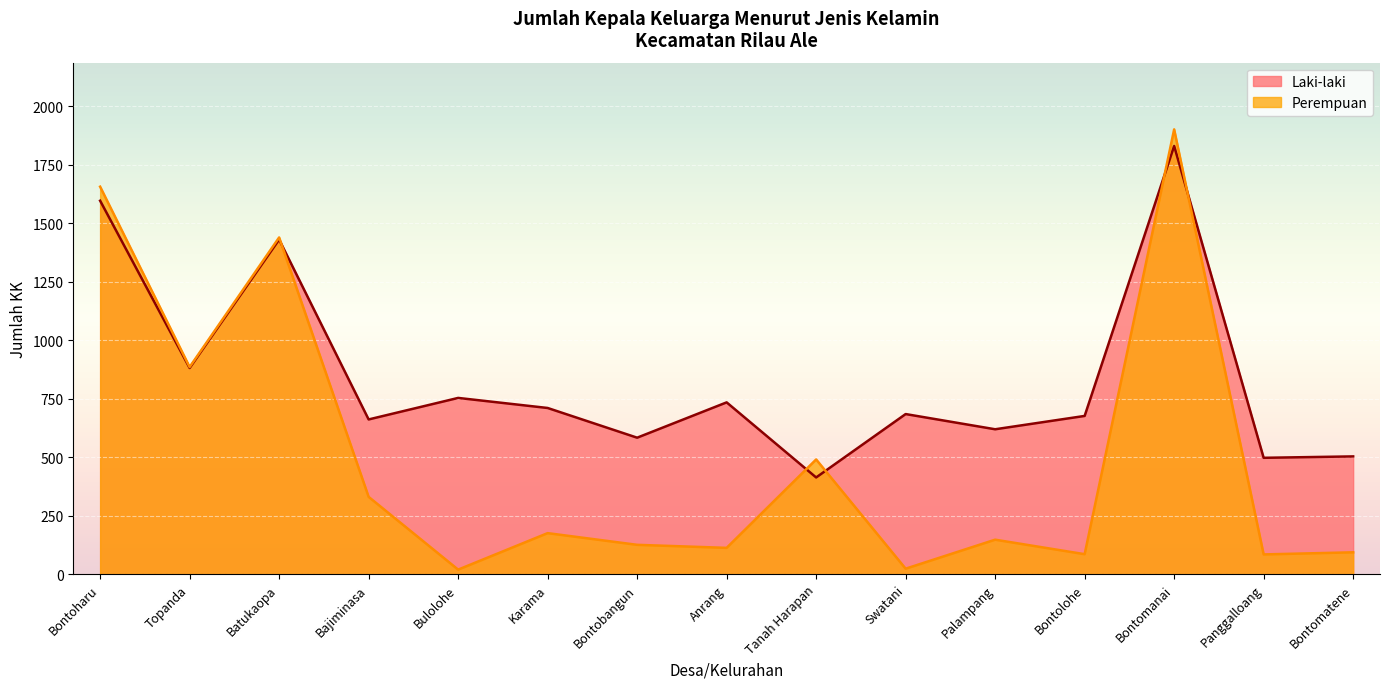

What position from the right is Bajiminasa?

12